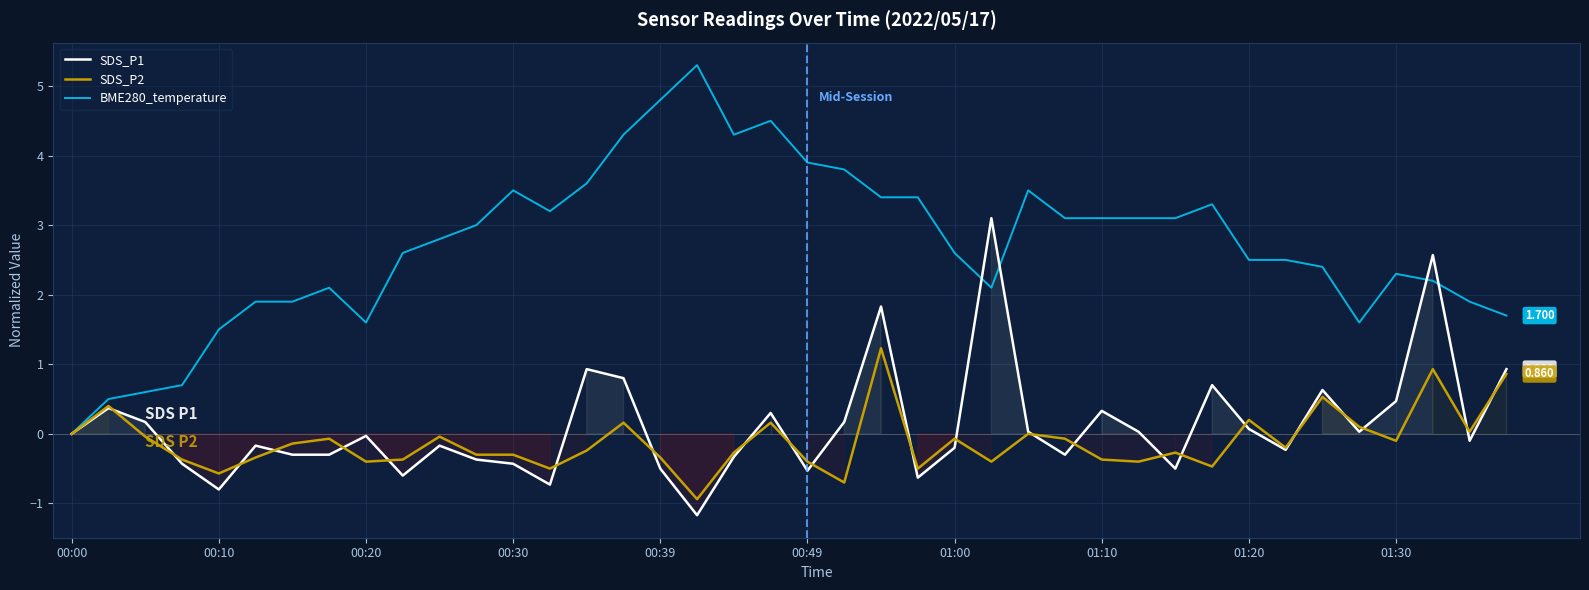

What is the spread (max minus min) of values at 13?

3.9